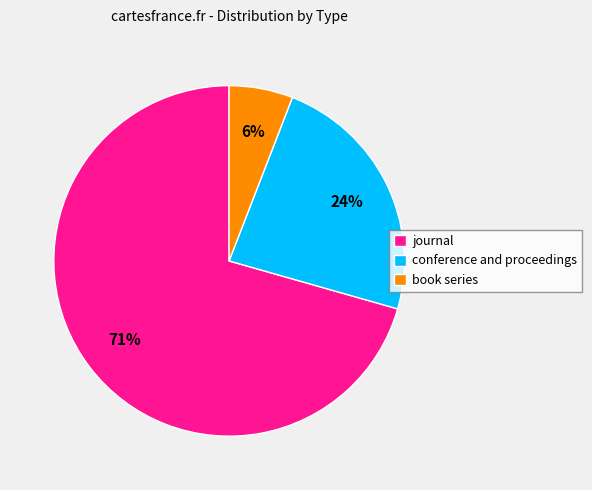

To the nearest percent, what portion does conference and proceedings represent?

24%